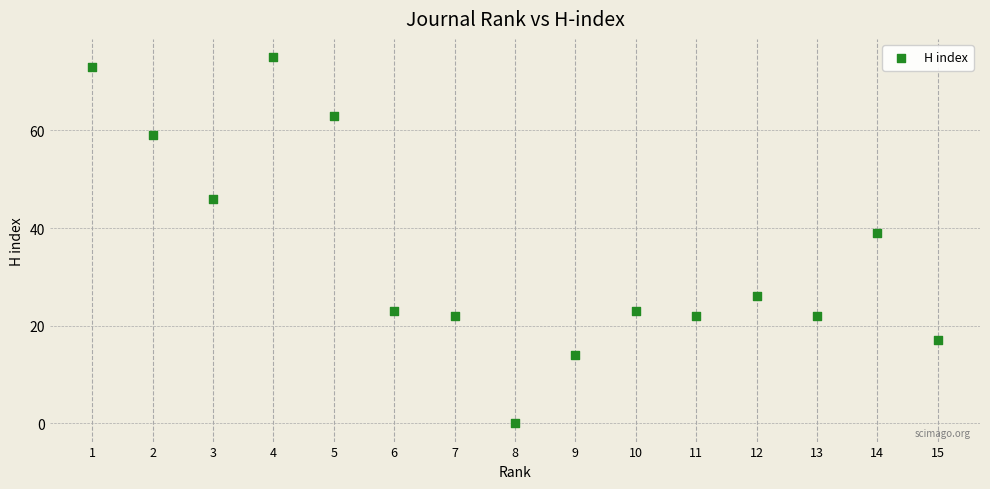

What is the range of X values (max minus min)?

14